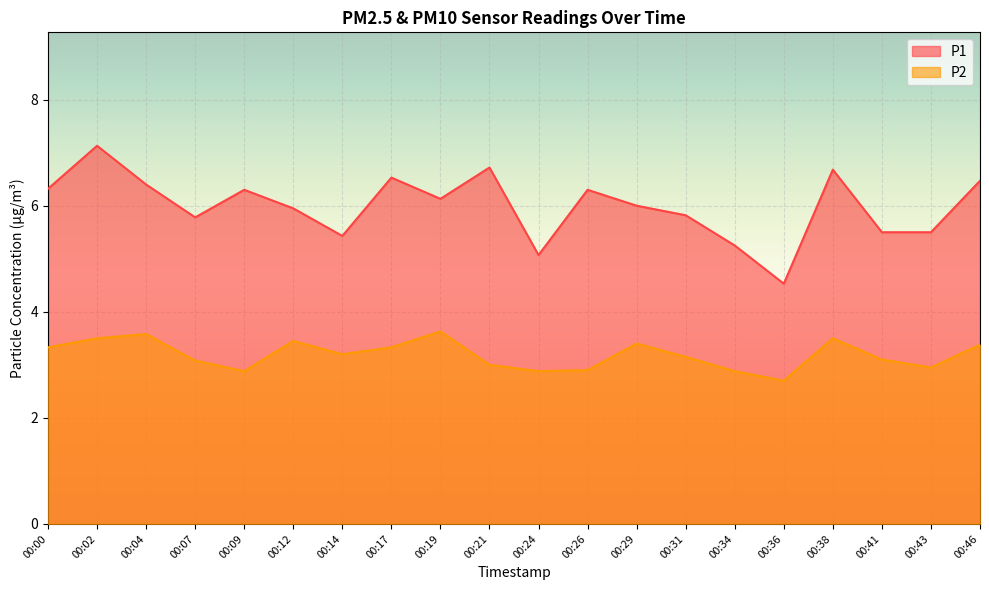

What is the minimum value shown in the chart?

2.7